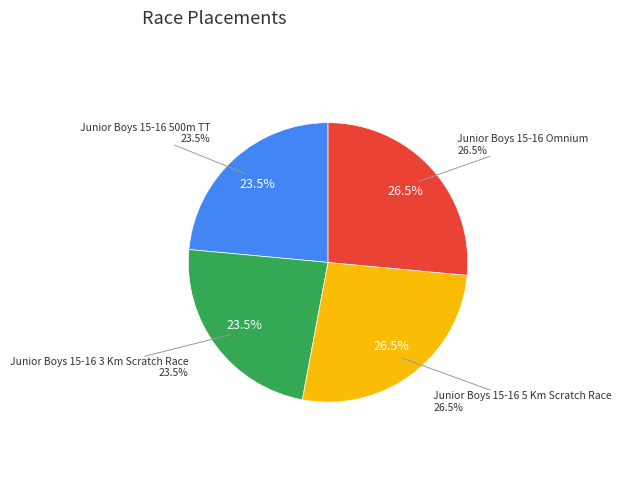

The Junior Boys 15-16 5 Km Scratch Race slice represents 14% of the pie. True or false?

False